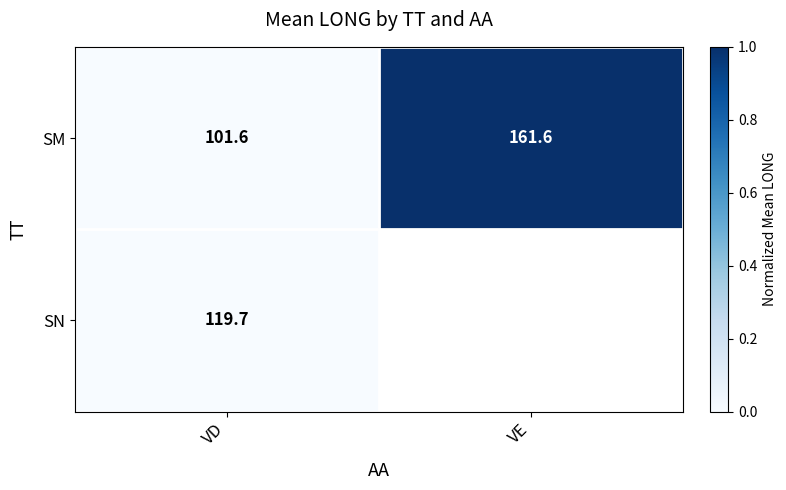

The SM series shows 101.6 at VD. True or false?

True